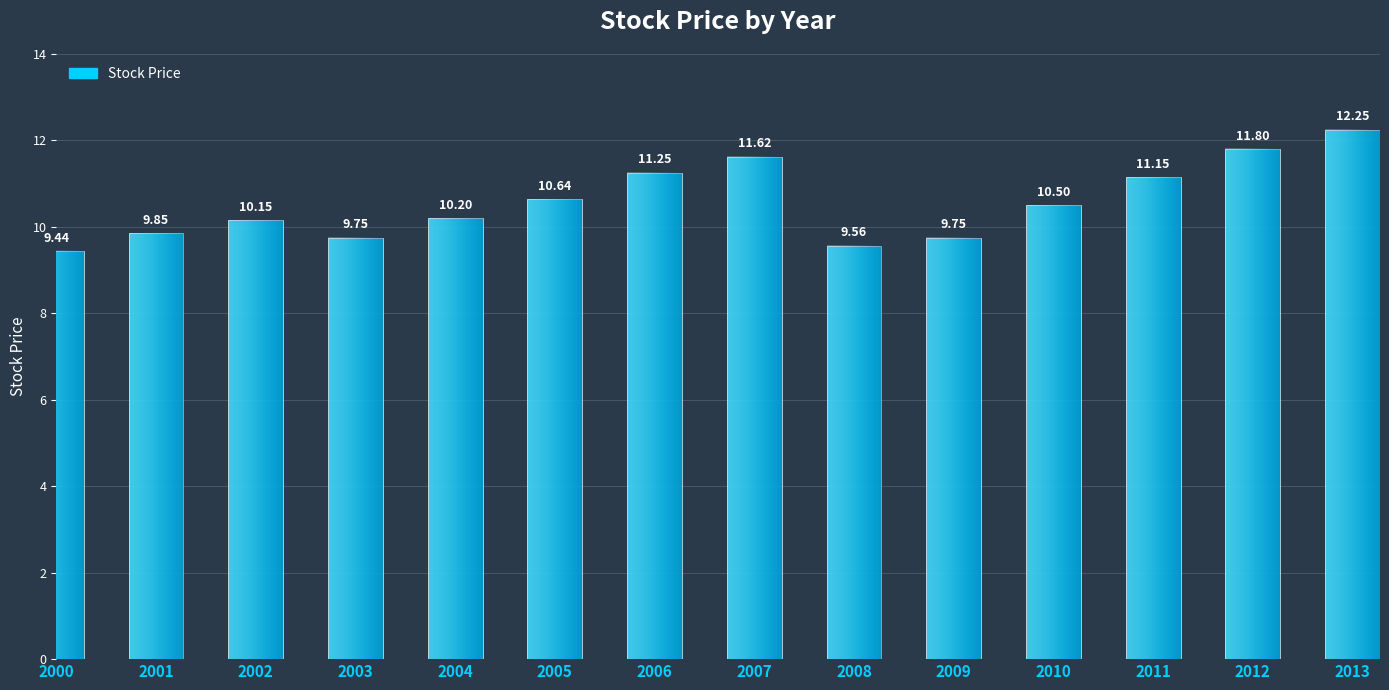

Approximately how many times larger is the value at 2008 compared to 2011?

0.9